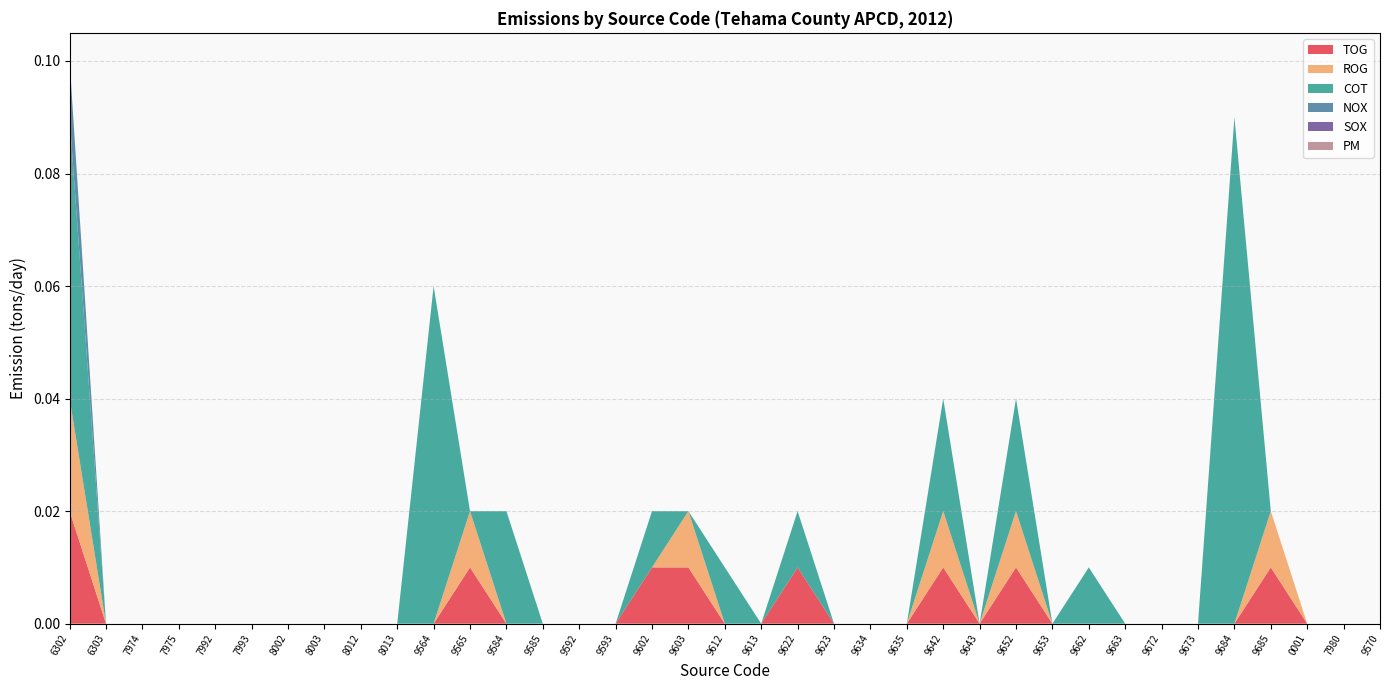

Reading left to right, transcribe all the data shown in this chart.

TOG: 0.0	0.0	0.0	0.0	0.0	0.0	0.0	0.0	0.0	0.0	0.0	0.0	0.0	0.0	0.0	0.0	0.0	0.0	0.0	0.0	0.0	0.0	0.0	0.0	0.0	0.0	0.0	0.0	0.0	0.0	0.0	0.0	0.0	0.0	0.0	0.0	0.0
ROG: 0.0	0.0	0.0	0.0	0.0	0.0	0.0	0.0	0.0	0.0	0.0	0.0	0.0	0.0	0.0	0.0	0.0	0.0	0.0	0.0	0.0	0.0	0.0	0.0	0.0	0.0	0.0	0.0	0.0	0.0	0.0	0.0	0.0	0.0	0.0	0.0	0.0
COT: 0.1	0.0	0.0	0.0	0.0	0.0	0.0	0.0	0.0	0.0	0.1	0.0	0.0	0.0	0.0	0.0	0.0	0.0	0.0	0.0	0.0	0.0	0.0	0.0	0.0	0.0	0.0	0.0	0.0	0.0	0.0	0.0	0.1	0.0	0.0	0.0	0.0
NOX: 0.0	0.0	0.0	0.0	0.0	0.0	0.0	0.0	0.0	0.0	0.0	0.0	0.0	0.0	0.0	0.0	0.0	0.0	0.0	0.0	0.0	0.0	0.0	0.0	0.0	0.0	0.0	0.0	0.0	0.0	0.0	0.0	0.0	0.0	0.0	0.0	0.0
SOX: 0.0	0.0	0.0	0.0	0.0	0.0	0.0	0.0	0.0	0.0	0.0	0.0	0.0	0.0	0.0	0.0	0.0	0.0	0.0	0.0	0.0	0.0	0.0	0.0	0.0	0.0	0.0	0.0	0.0	0.0	0.0	0.0	0.0	0.0	0.0	0.0	0.0
PM: 0.0	0.0	0.0	0.0	0.0	0.0	0.0	0.0	0.0	0.0	0.0	0.0	0.0	0.0	0.0	0.0	0.0	0.0	0.0	0.0	0.0	0.0	0.0	0.0	0.0	0.0	0.0	0.0	0.0	0.0	0.0	0.0	0.0	0.0	0.0	0.0	0.0